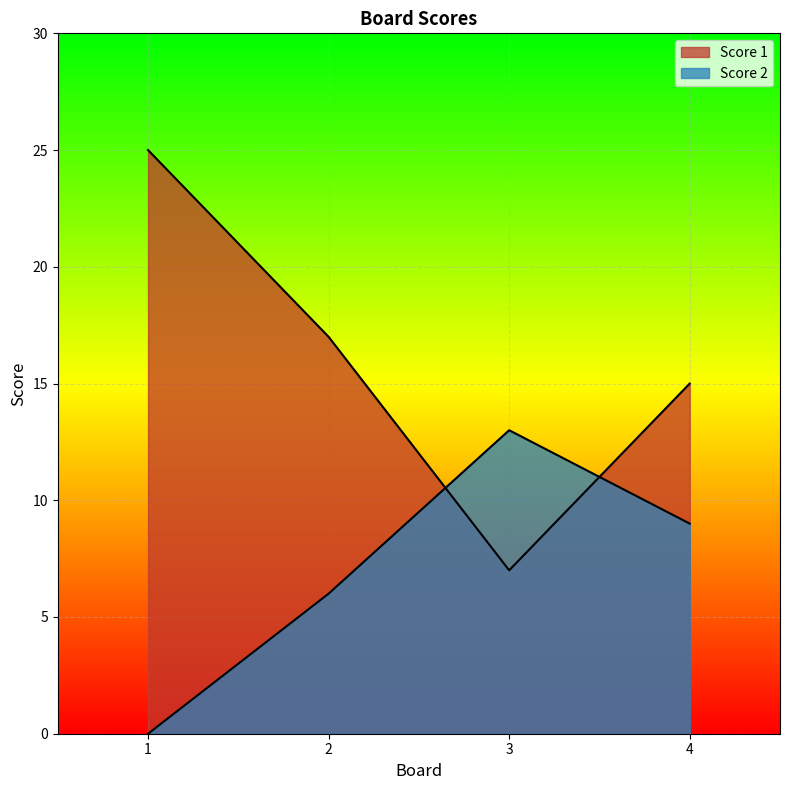

Rank the series by their maximum value, from highest to lowest.

Score 1, Score 2